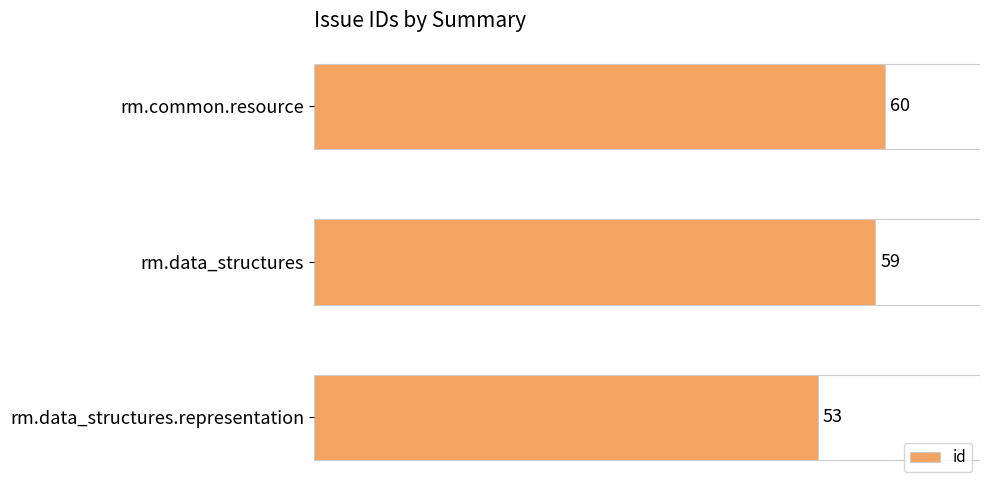

Reading top to bottom, transcribe all the data shown in this chart.

rm.common.resource=60	rm.data_structures=59	rm.data_structures.representation=53